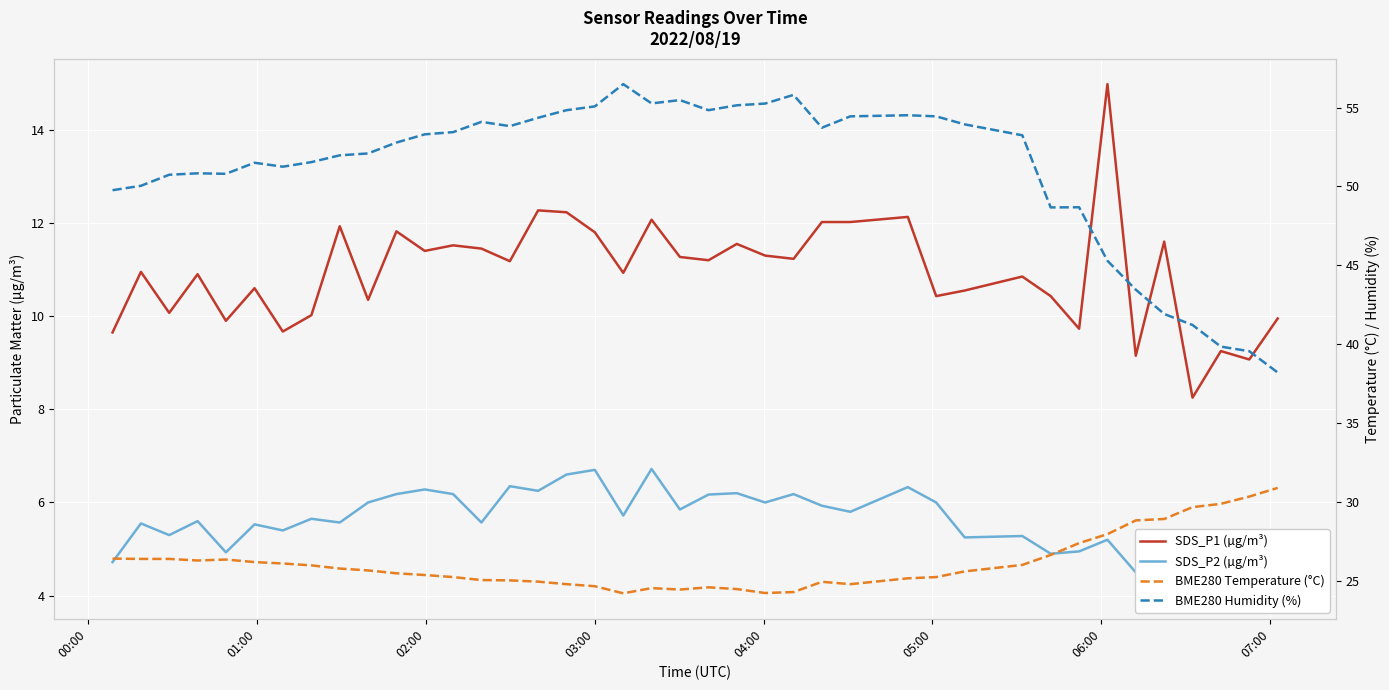

Which series has the widest spread of values?

BME280 Humidity (%)